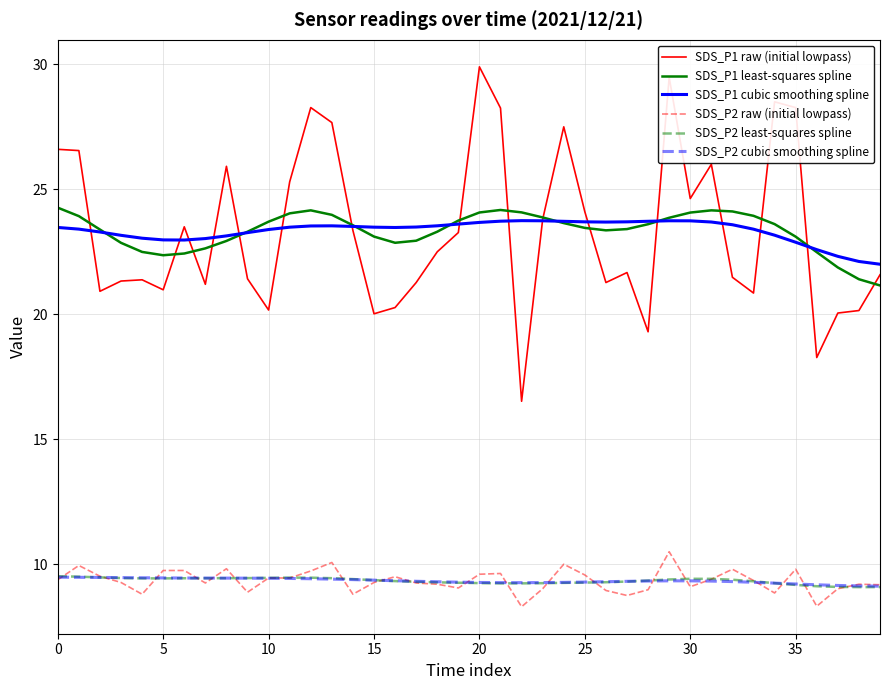

Which series has the widest spread of values?

SDS_P1 raw (initial lowpass)